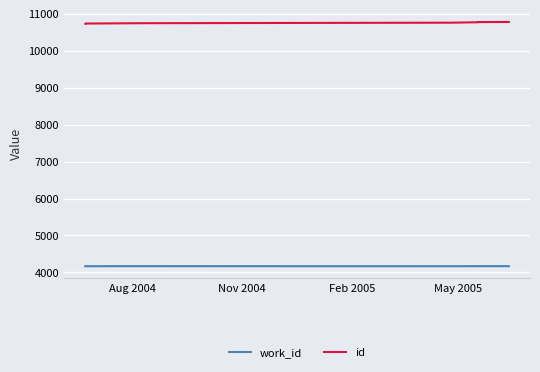

Is the value of work_id at Aug 2004 greater than the value of id at 4?

No